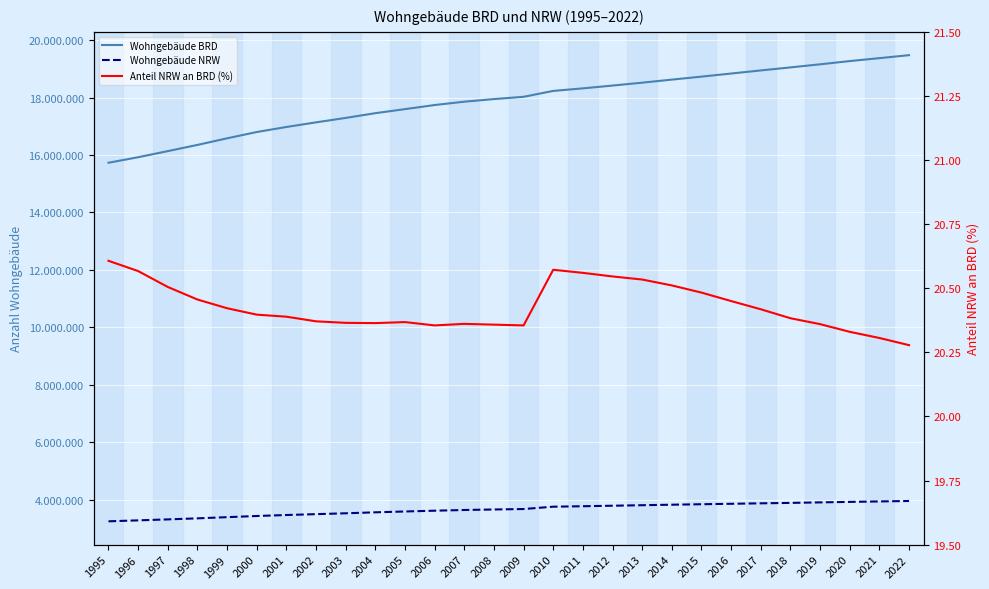

At how many categories does at least one series exceed 10124367?

28